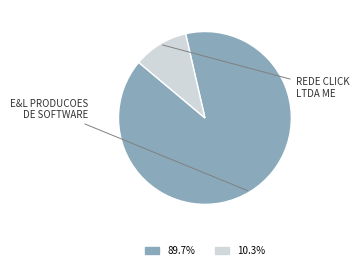

How many slices are in this pie chart?

2